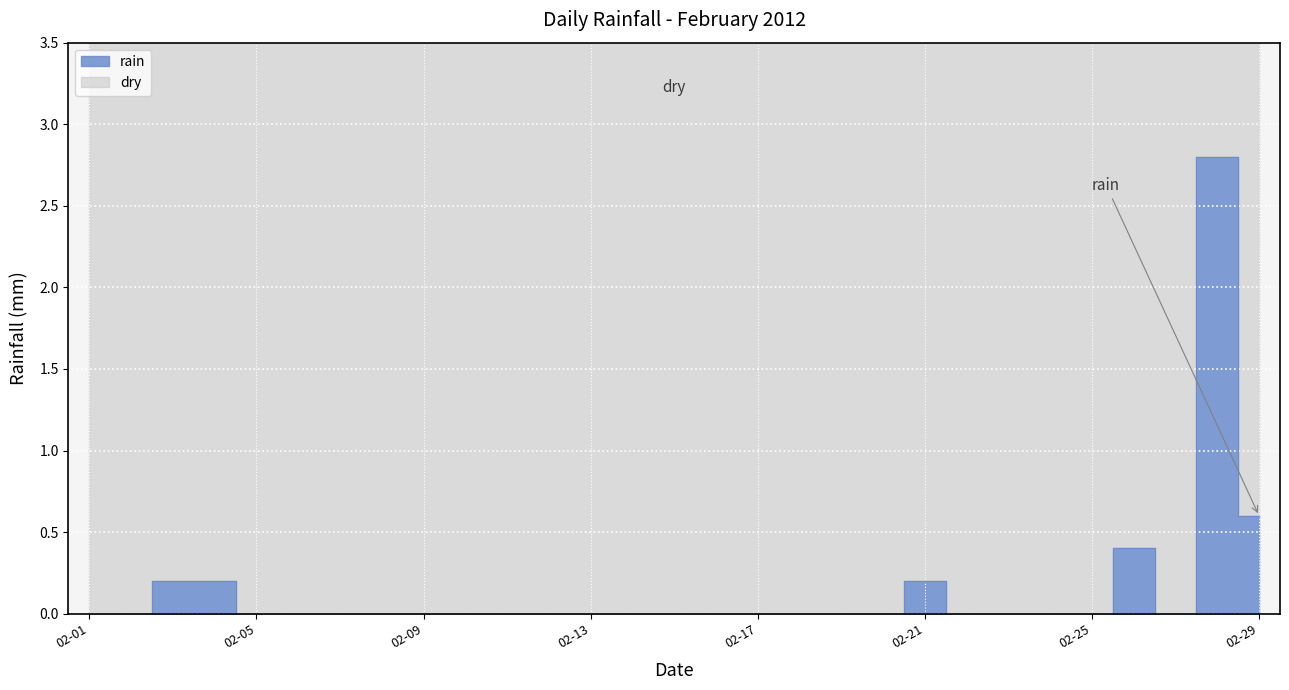

At which category does the chart reach its peak across all series?

2012-02-28